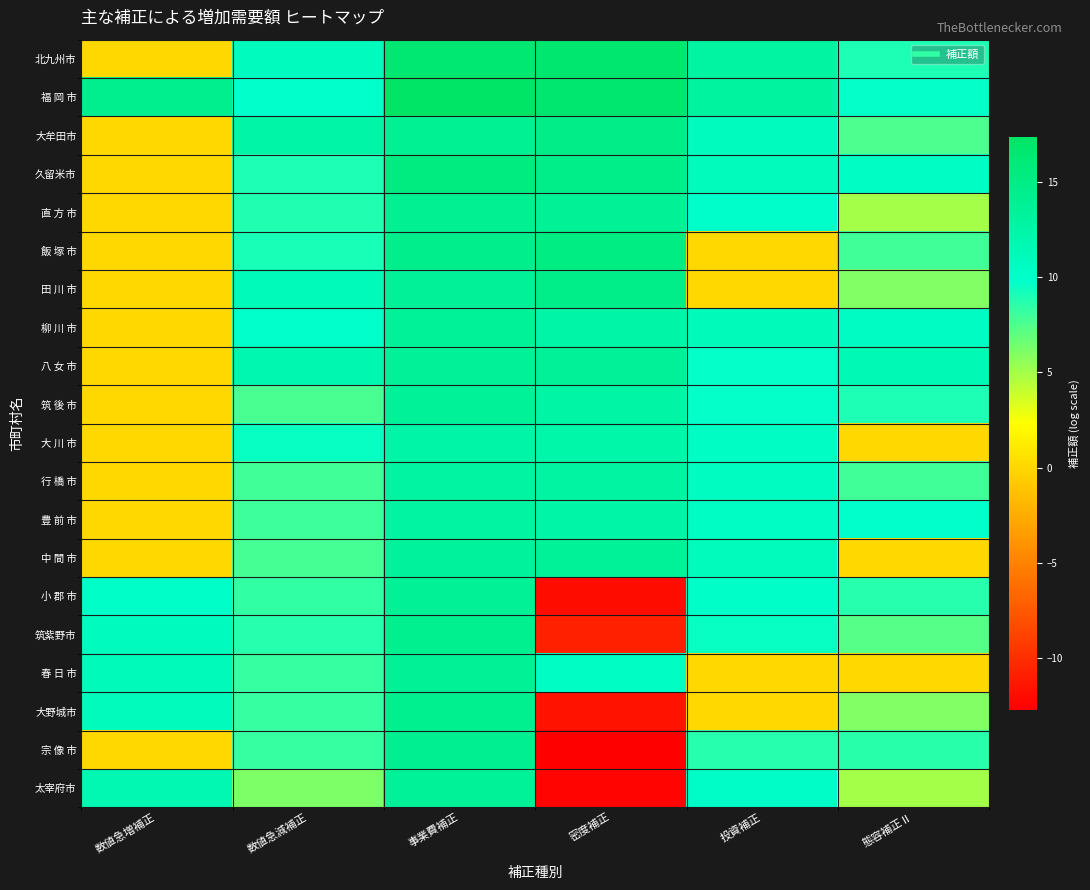

Reading right to left, transcribe all the data shown in this chart.

北九州市: 態容補正Ⅱ=8.9	投資補正=13.0	密度補正=16.6	事業費補正=16.5	数値急減補正=10.8	数値急増補正=0.0
福 岡 市: 態容補正Ⅱ=9.7	投資補正=13.0	密度補正=16.6	事業費補正=17.4	数値急減補正=9.8	数値急増補正=14.3
大牟田市: 態容補正Ⅱ=7.6	投資補正=10.7	密度補正=14.8	事業費補正=13.9	数値急減補正=12.5	数値急増補正=0.0
久留米市: 態容補正Ⅱ=10.4	投資補正=11.0	密度補正=14.8	事業費補正=15.3	数値急減補正=9.0	数値急増補正=0.0
直 方 市: 態容補正Ⅱ=5.0	投資補正=9.9	密度補正=13.8	事業費補正=14.0	数値急減補正=8.8	数値急増補正=0.0
飯 塚 市: 態容補正Ⅱ=7.9	投資補正=0.0	密度補正=15.1	事業費補正=14.5	数値急減補正=9.0	数値急増補正=0.0
田 川 市: 態容補正Ⅱ=6.1	投資補正=0.0	密度補正=14.6	事業費補正=13.7	数値急減補正=11.2	数値急増補正=0.0
柳 川 市: 態容補正Ⅱ=10.5	投資補正=11.1	密度補正=12.5	事業費補正=13.6	数値急減補正=9.8	数値急増補正=0.0
八 女 市: 態容補正Ⅱ=11.6	投資補正=9.7	密度補正=13.7	事業費補正=13.7	数値急減補正=11.9	数値急増補正=0.0
筑 後 市: 態容補正Ⅱ=8.9	投資補正=9.6	密度補正=12.8	事業費補正=13.6	数値急減補正=7.7	数値急増補正=0.0
大 川 市: 態容補正Ⅱ=0.0	投資補正=10.3	密度補正=12.4	事業費補正=12.6	数値急減補正=9.6	数値急増補正=0.0
行 橋 市: 態容補正Ⅱ=7.9	投資補正=10.6	密度補正=12.9	事業費補正=12.9	数値急減補正=7.9	数値急増補正=0.0
豊 前 市: 態容補正Ⅱ=9.8	投資補正=10.3	密度補正=12.5	事業費補正=12.8	数値急減補正=8.0	数値急増補正=0.0
中 間 市: 態容補正Ⅱ=0.0	投資補正=10.9	密度補正=13.6	事業費補正=13.3	数値急減補正=7.8	数値急増補正=0.0
小 郡 市: 態容補正Ⅱ=8.7	投資補正=10.0	密度補正=-12.0	事業費補正=13.8	数値急減補正=8.4	数値急増補正=10.1
筑紫野市: 態容補正Ⅱ=7.3	投資補正=9.6	密度補正=-10.8	事業費補正=14.2	数値急減補正=8.7	数値急増補正=10.9
春 日 市: 態容補正Ⅱ=0.0	投資補正=0.0	密度補正=10.4	事業費補正=13.8	数値急減補正=8.2	数値急増補正=11.1
大野城市: 態容補正Ⅱ=6.0	投資補正=0.0	密度補正=-11.7	事業費補正=14.3	数値急減補正=8.2	数値急増補正=10.9
宗 像 市: 態容補正Ⅱ=8.6	投資補正=8.8	密度補正=-12.8	事業費補正=14.2	数値急減補正=8.2	数値急増補正=0.0
太宰府市: 態容補正Ⅱ=5.0	投資補正=10.2	密度補正=-12.4	事業費補正=13.6	数値急減補正=6.1	数値急増補正=11.6